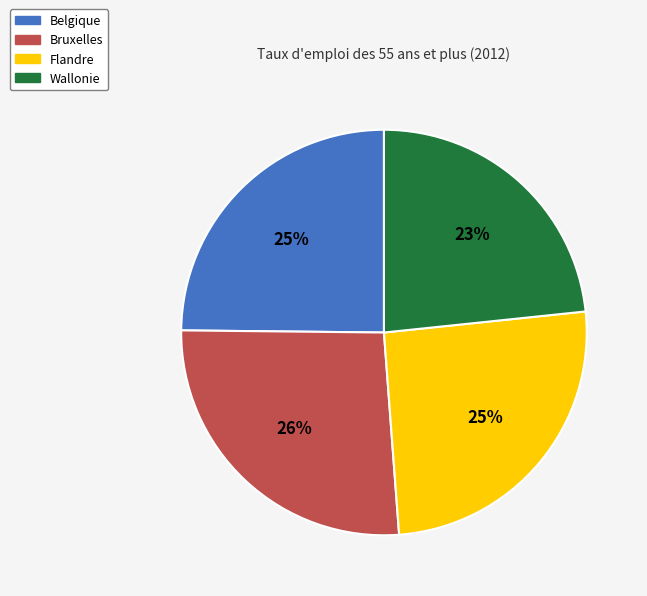

Count the number of slices in the pie.

4